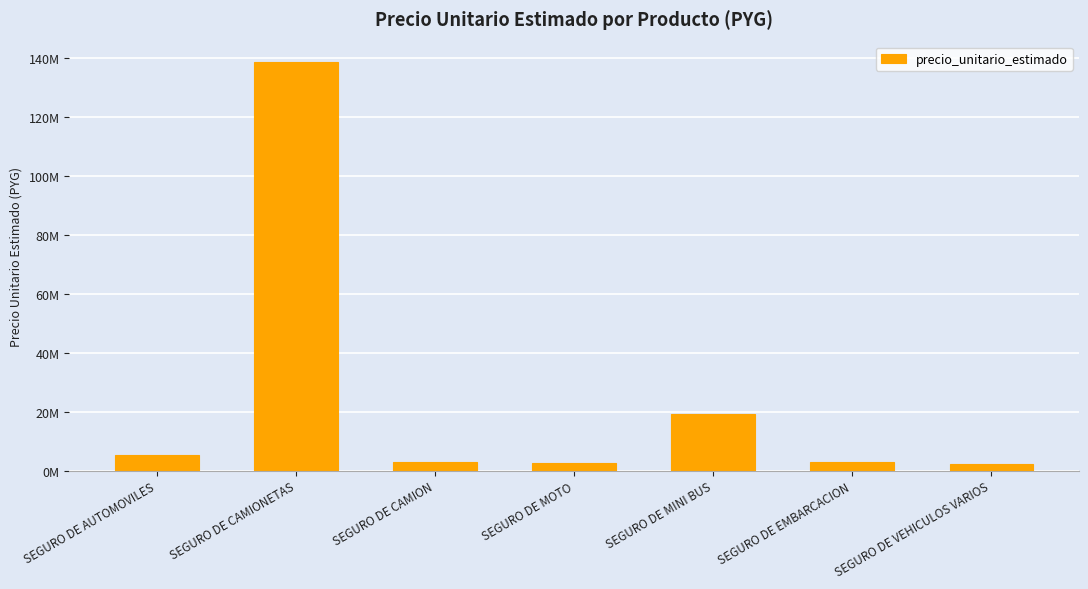

List the labels in order of value, largest first.

SEGURO DE CAMIONETAS, SEGURO DE MINI BUS, SEGURO DE AUTOMOVILES, SEGURO DE CAMION, SEGURO DE EMBARCACION, SEGURO DE MOTO, SEGURO DE VEHICULOS VARIOS